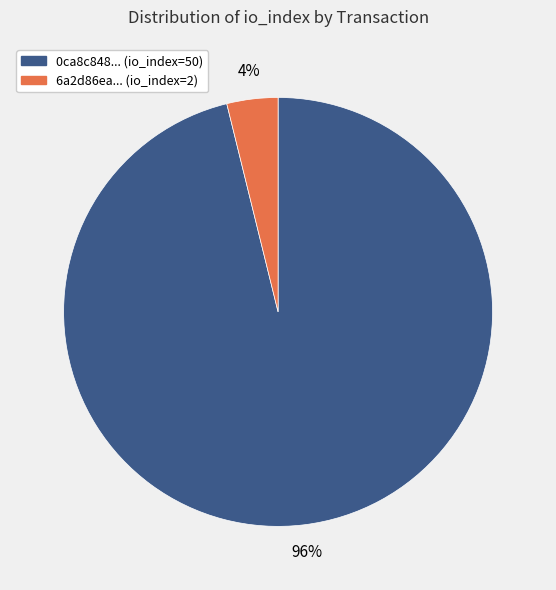

Does any single category account for the majority?

Yes